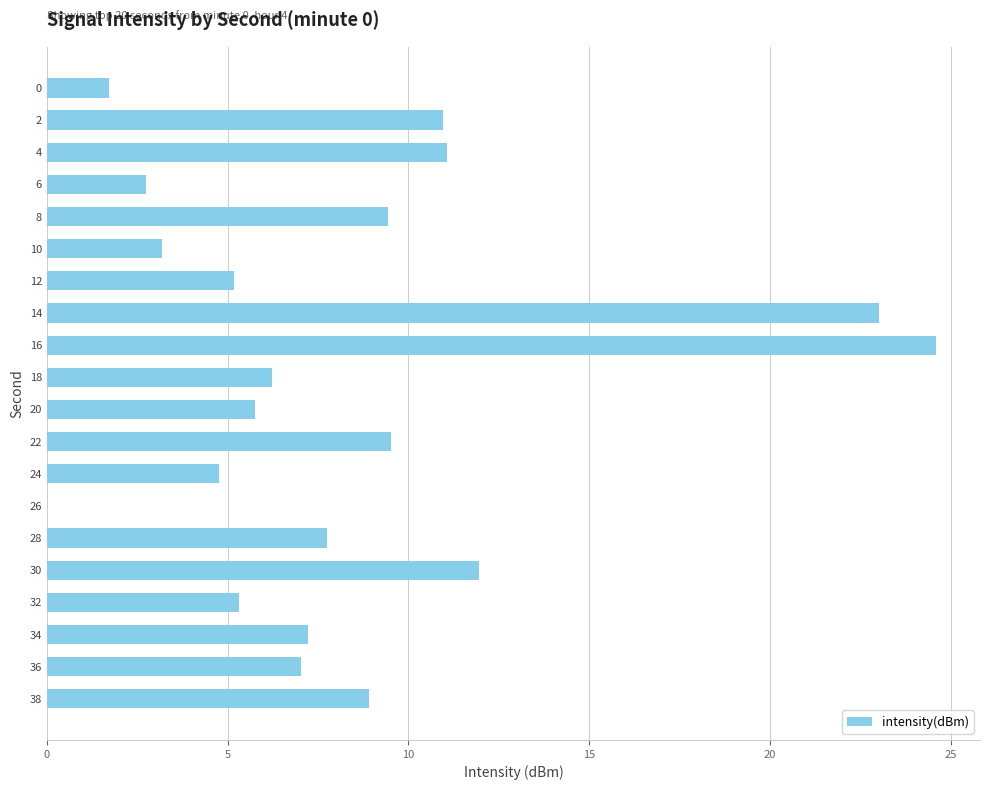

How many values are above zero?

19